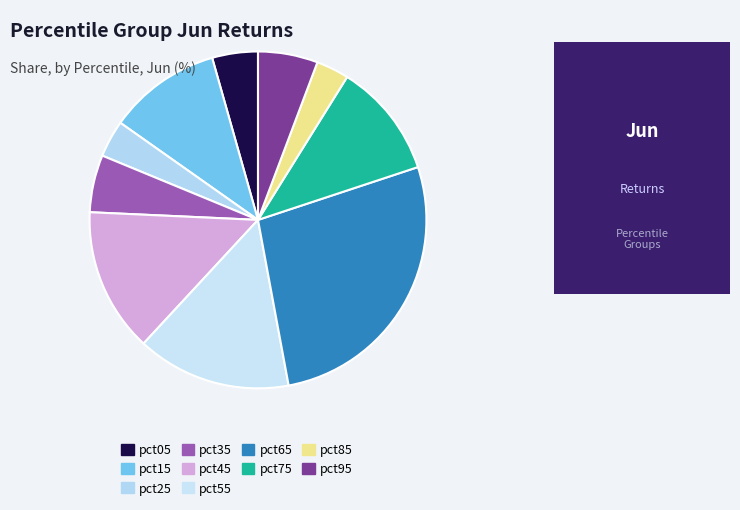

How many slices are in this pie chart?

10